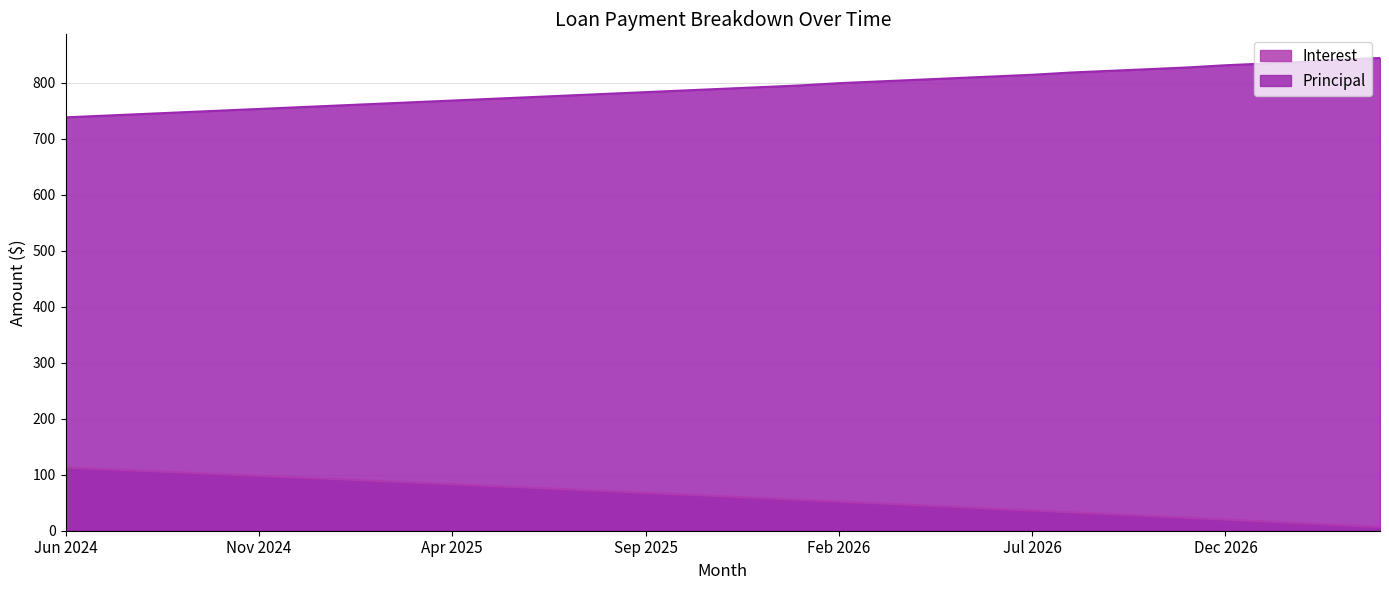

At which label is Interest closest to 59?

Dec 2025